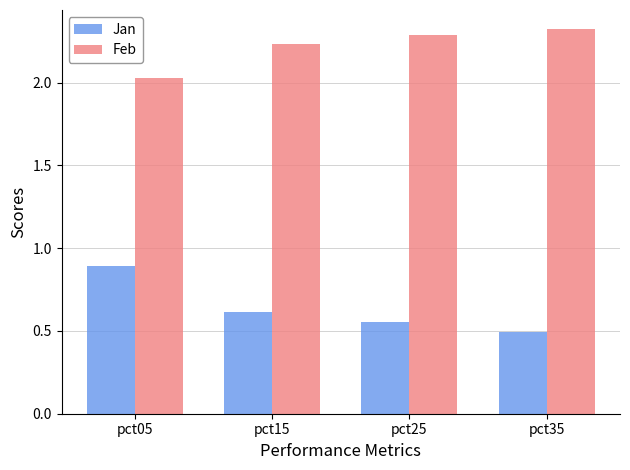

Rank the series by their average value, from lowest to highest.

Jan, Feb